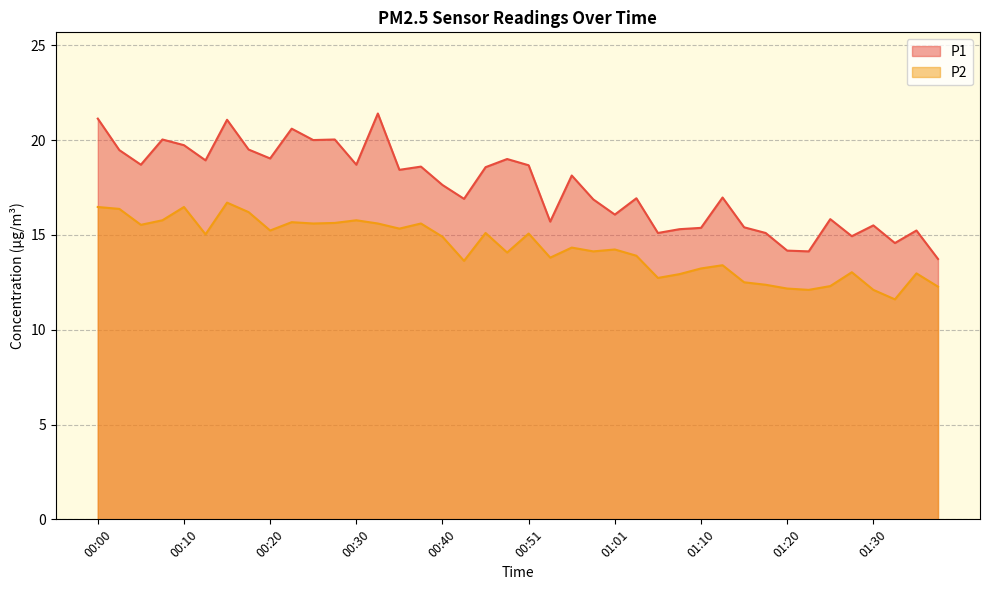

At which label does P1 reach its minimum?

01:38